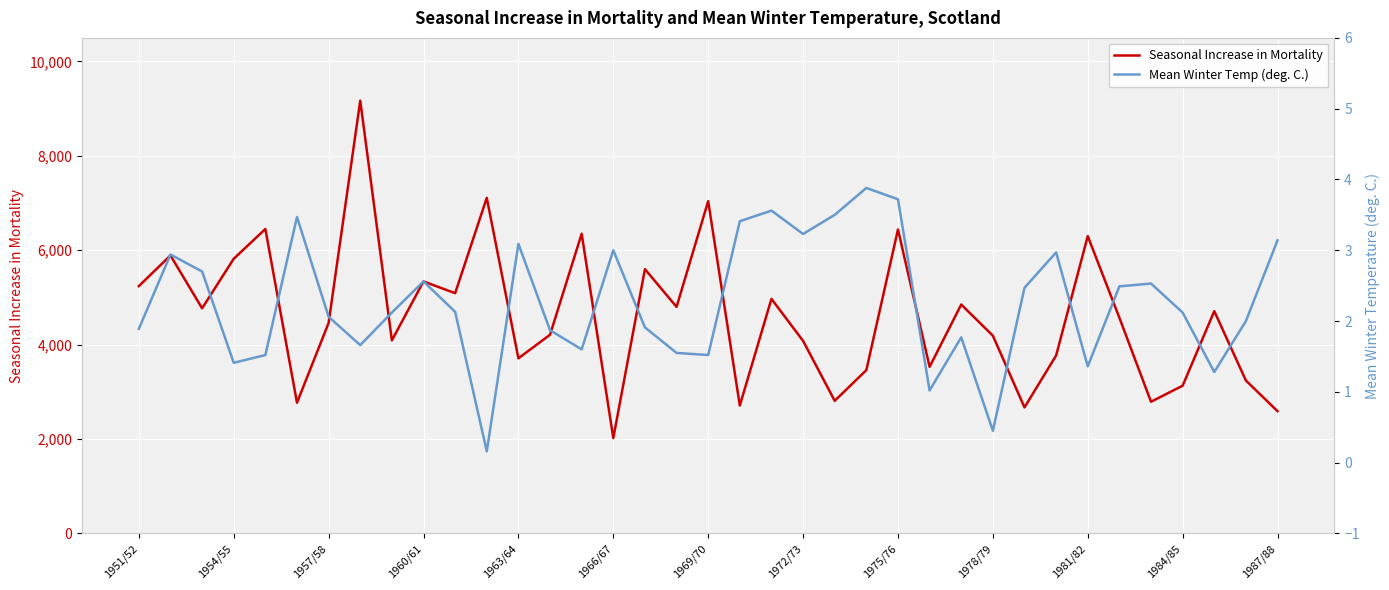

What is the maximum value for Seasonal Increase in Mortality?

9170